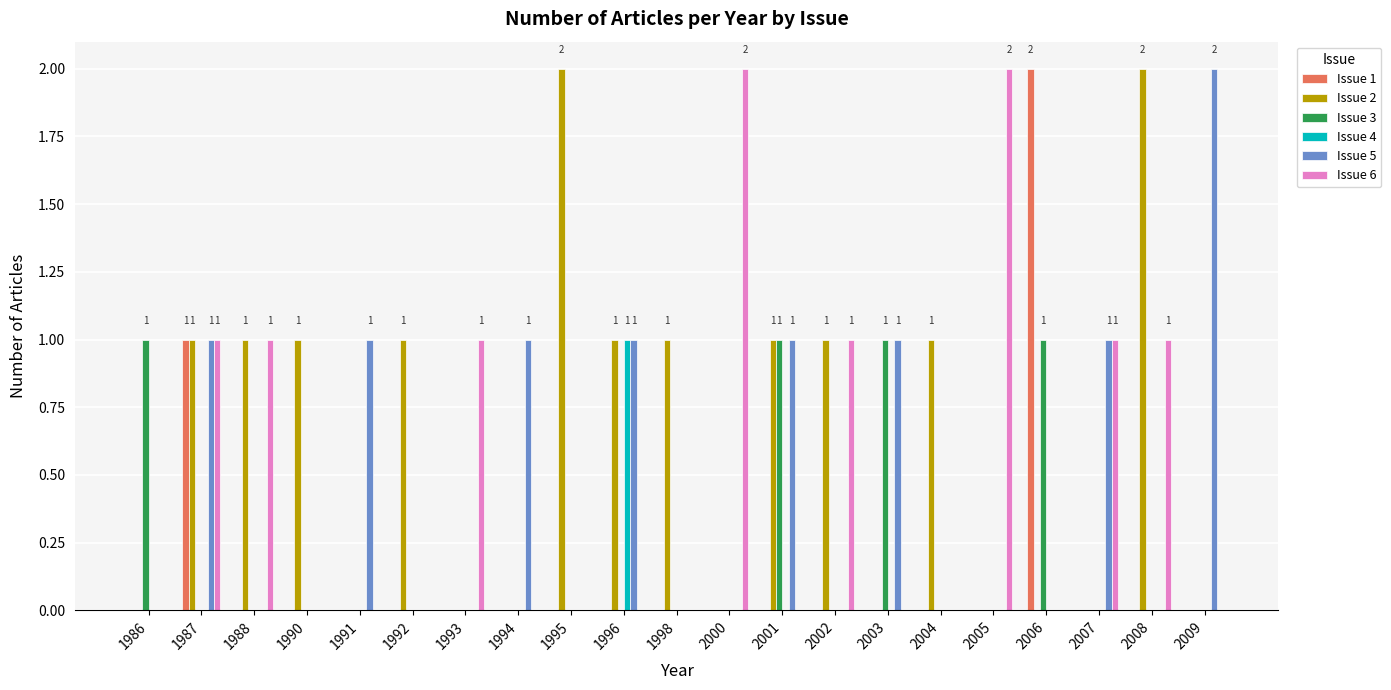

What is the average value of the Issue 2 series?

1